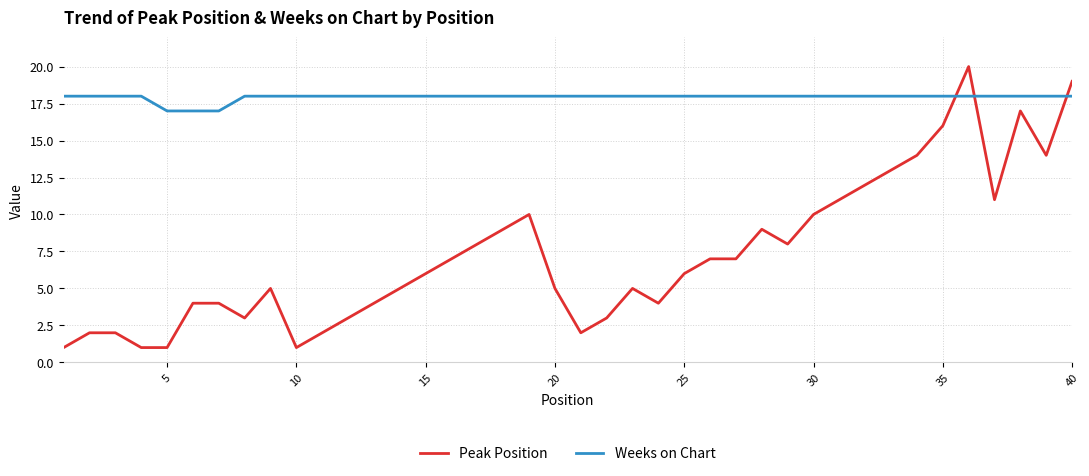

Reading left to right, what are all the values shown in this chart?

Peak Position: 1	2	2	1	1	4	4	3	5	1	2	3	4	5	6	7	8	9	10	5	2	3	5	4	6	7	7	9	8	10	11	12	13	14	16	20	11	17	14	19
Weeks on Chart: 18	18	18	18	17	17	17	18	18	18	18	18	18	18	18	18	18	18	18	18	18	18	18	18	18	18	18	18	18	18	18	18	18	18	18	18	18	18	18	18